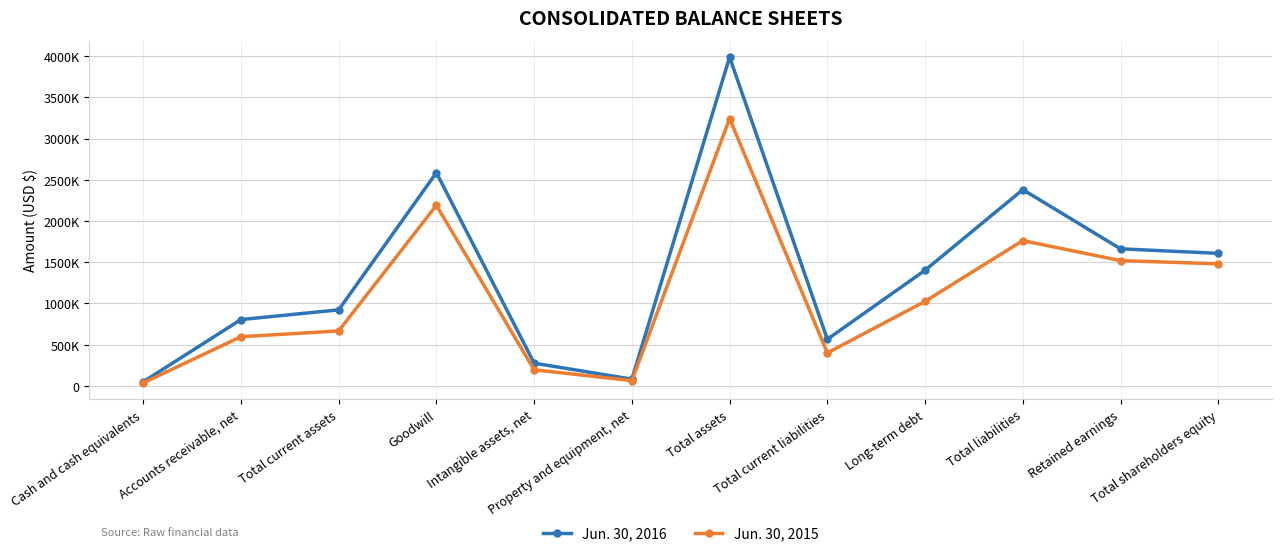

At which category is the sum across all series the highest?

Total assets